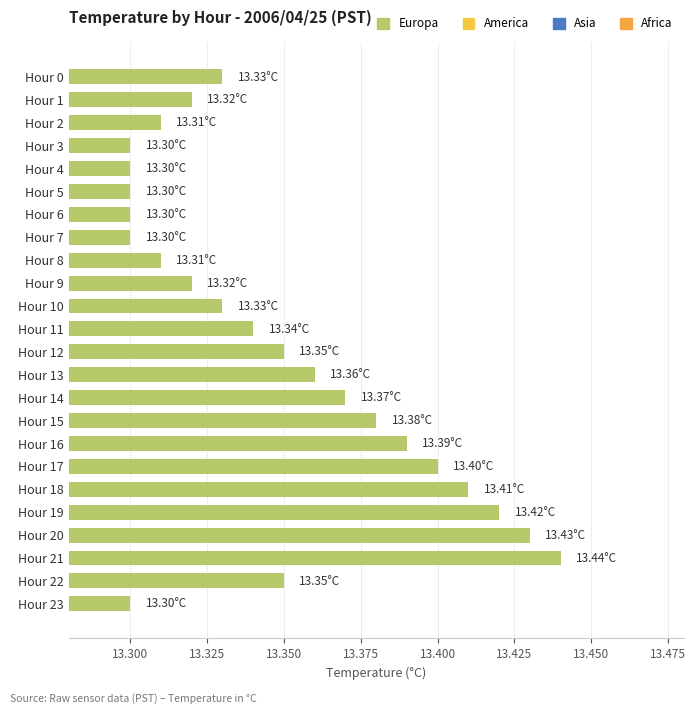

Approximately how many times larger is the value at Hour 13 compared to Hour 10?

1.0